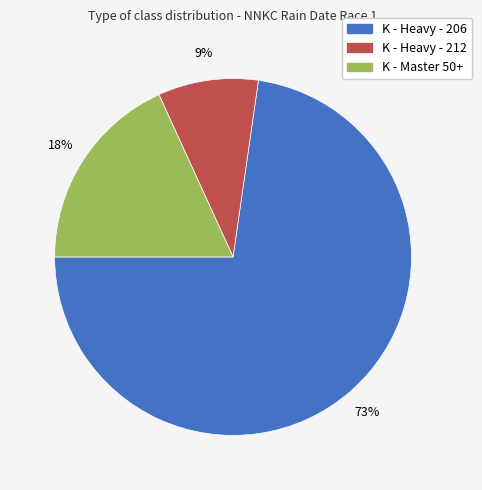

Combined, do K - Heavy - 206 and K - Master 50+ account for over 50%?

Yes